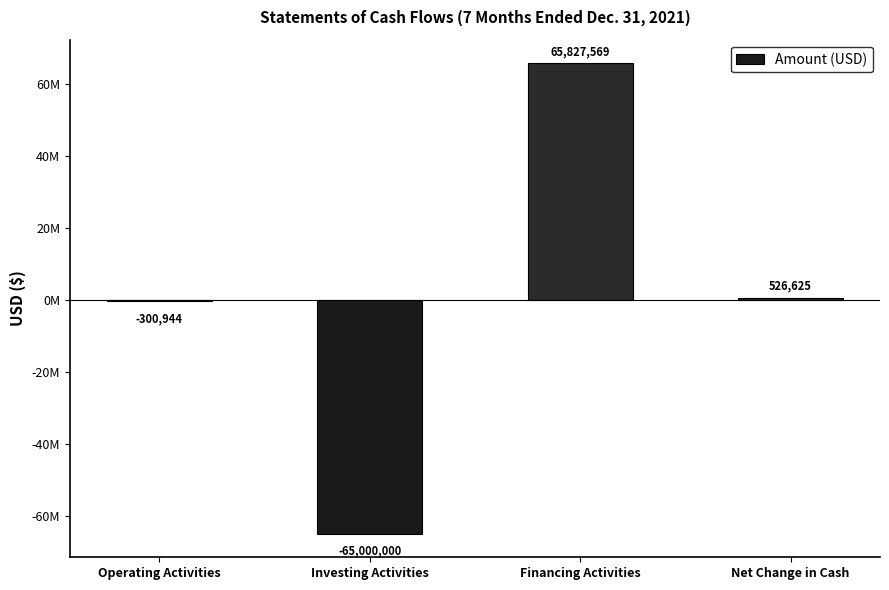

How many data points are less than 526625?

2